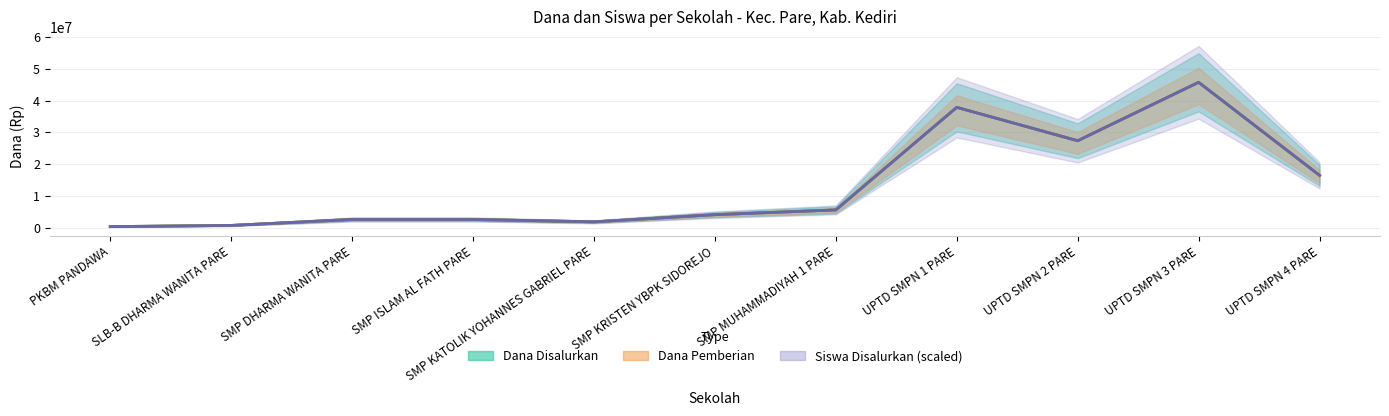

At which label does Siswa Disalurkan (scaled) reach its minimum?

PKBM PANDAWA